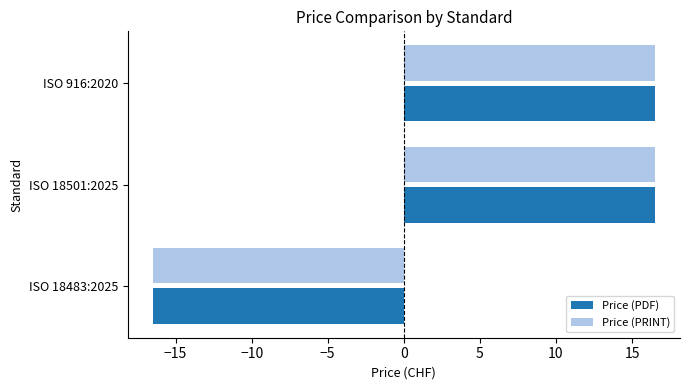

True or false: Price (PRINT) has a value of -16.5 at ISO 18483:2025.

True